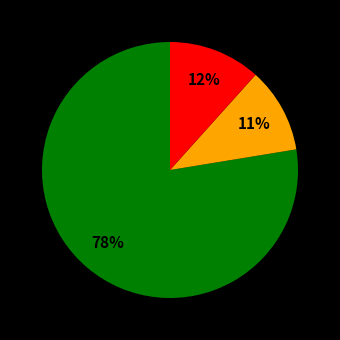

Is there any slice that represents more than half of the pie?

Yes